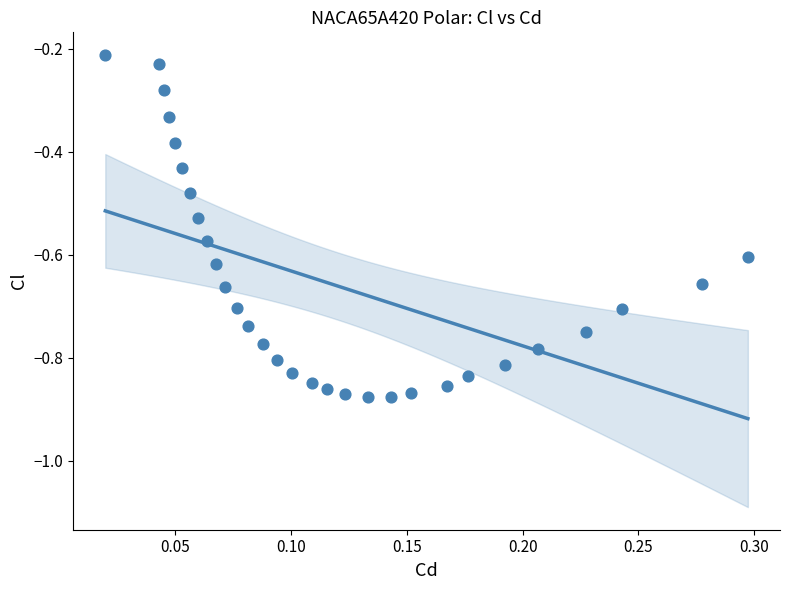

What is the range of Y values (max minus min)?

0.7